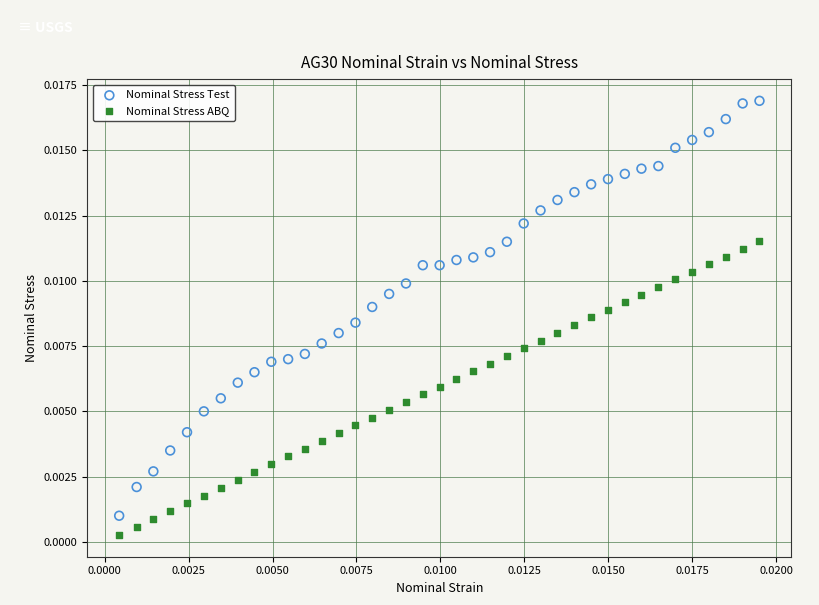

What are all the series names shown in the legend?

Nominal Stress Test, Nominal Stress ABQ